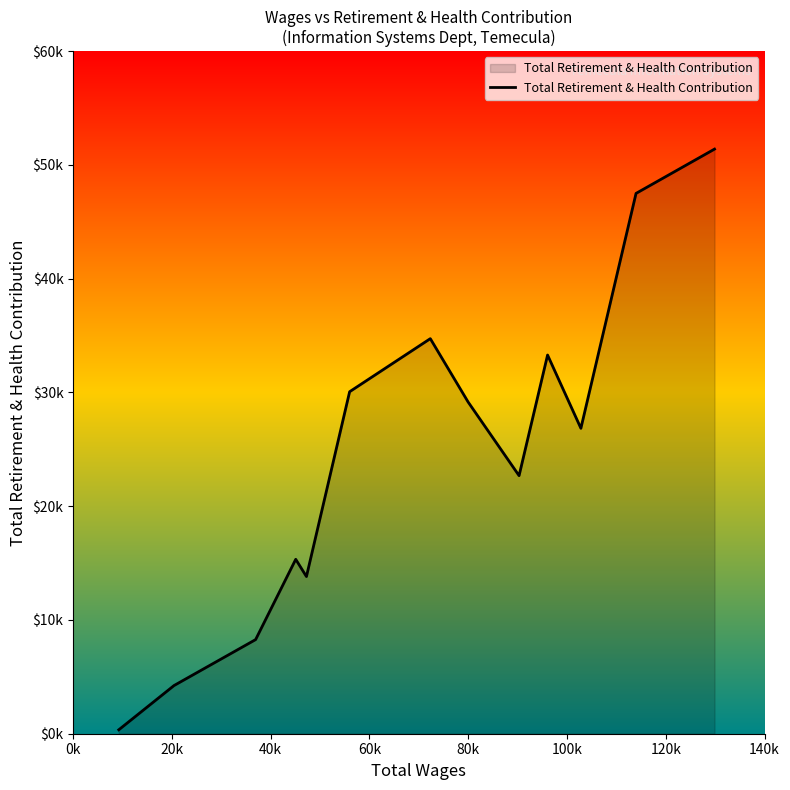

Does the chart display data point markers on the line(s)?

No